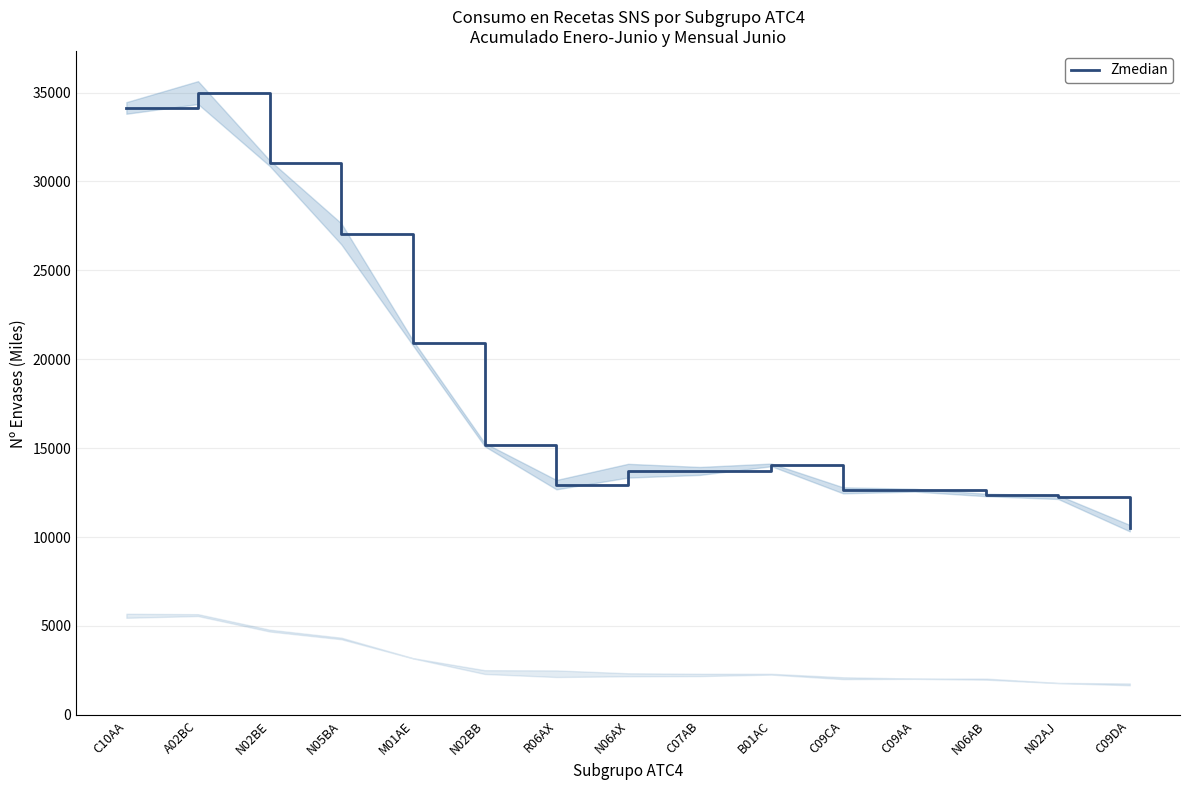

Read the value at C09DA.

10498.1